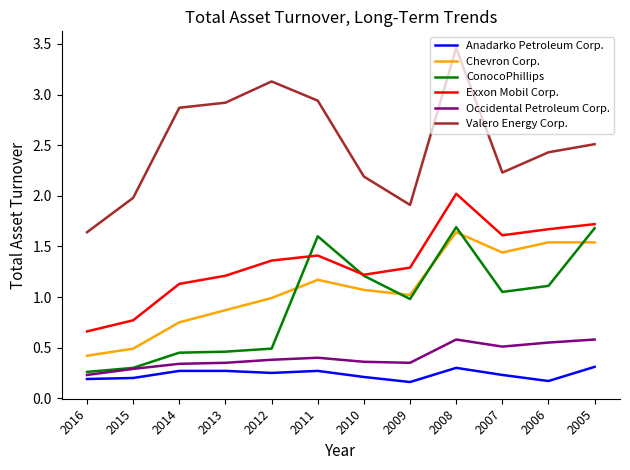

True or false: Exxon Mobil Corp. has a value of 0.8 at 2015.

True